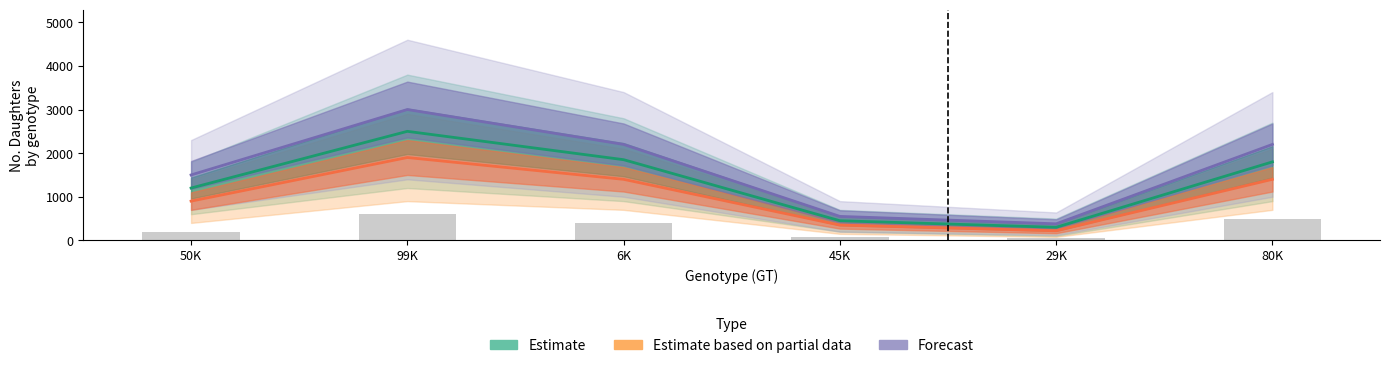

What is the greatest value displayed?

3000